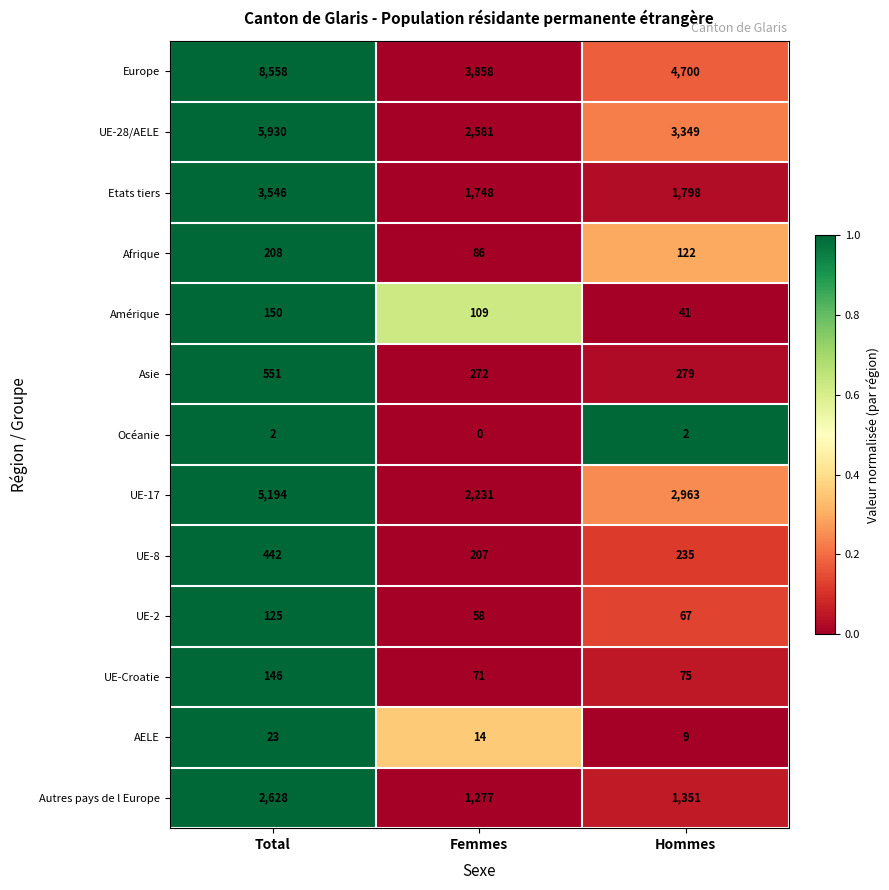

What is the spread (max minus min) of values at Hommes?

4698